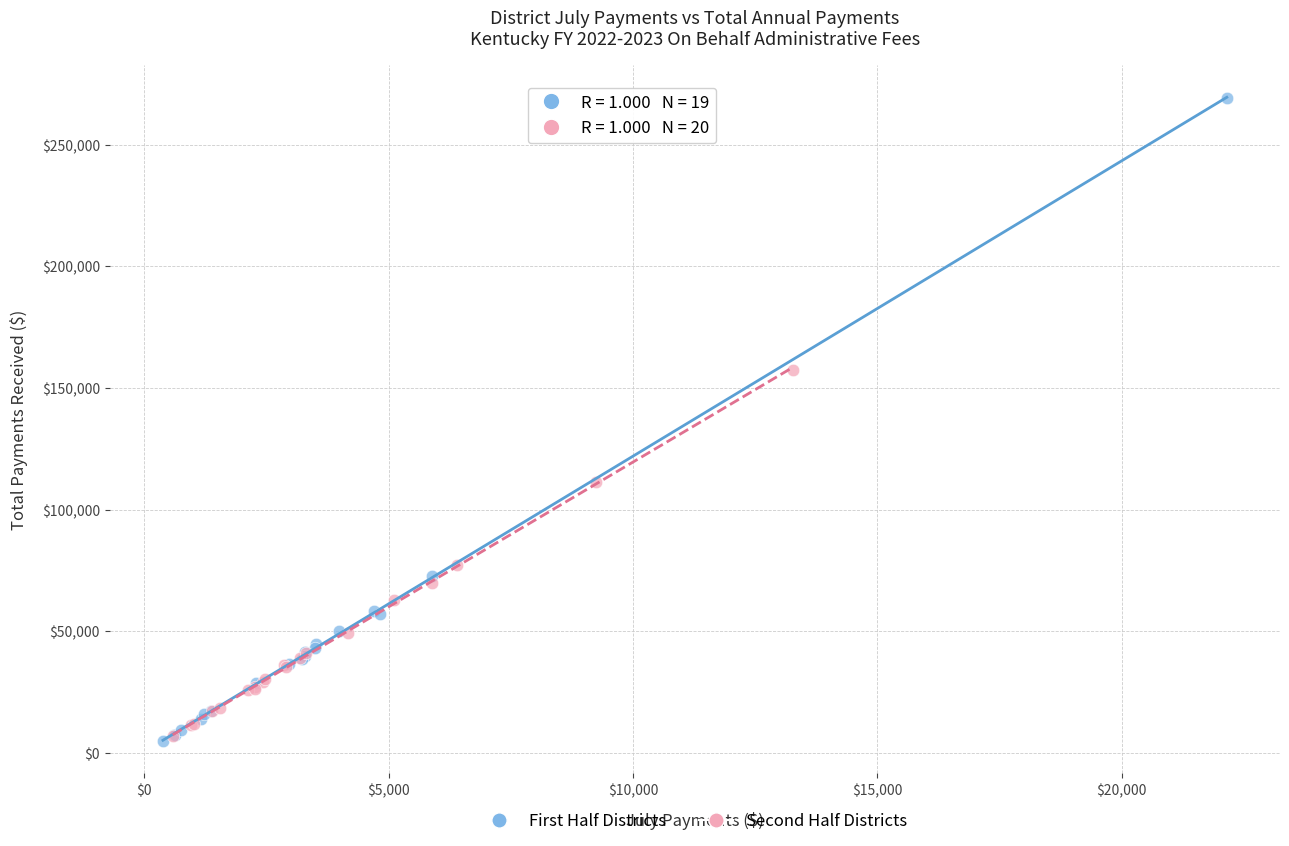

Which series reaches the minimum Y coordinate?

First Half Districts